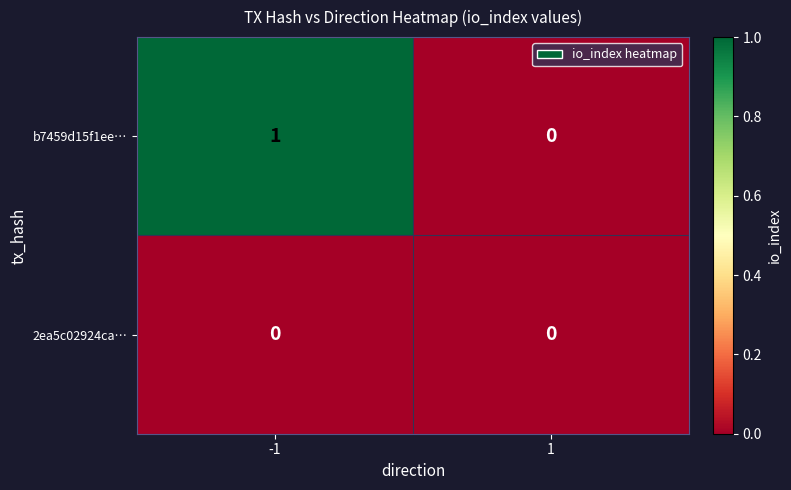

List the series in order of their overall mean, highest first.

b7459d15f1ee…, 2ea5c02924ca…